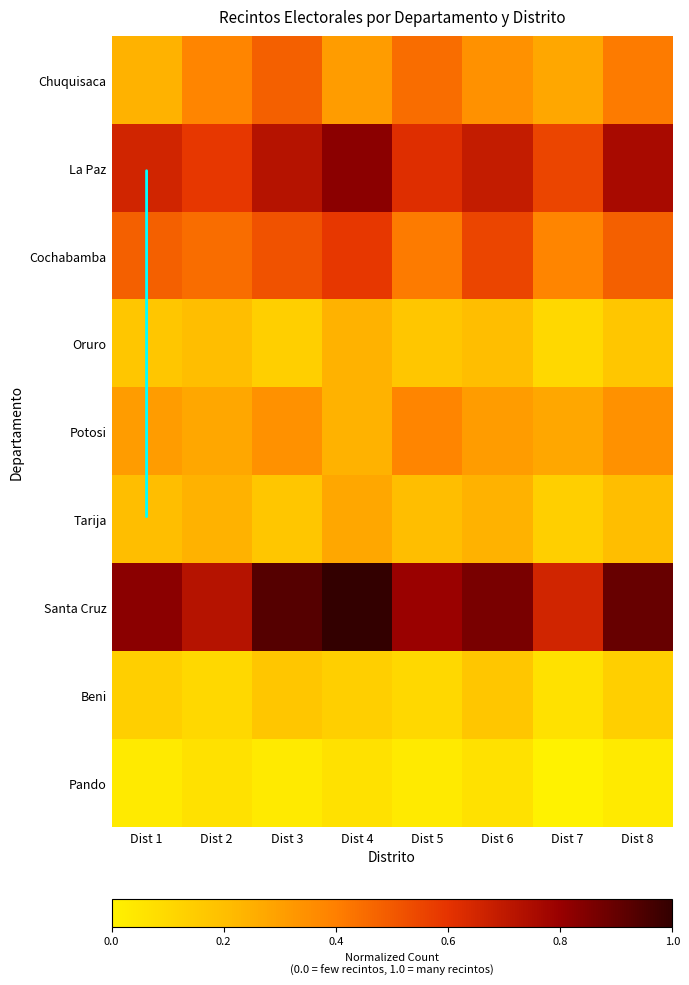

What is the spread (max minus min) of values at Dist 3?

0.9